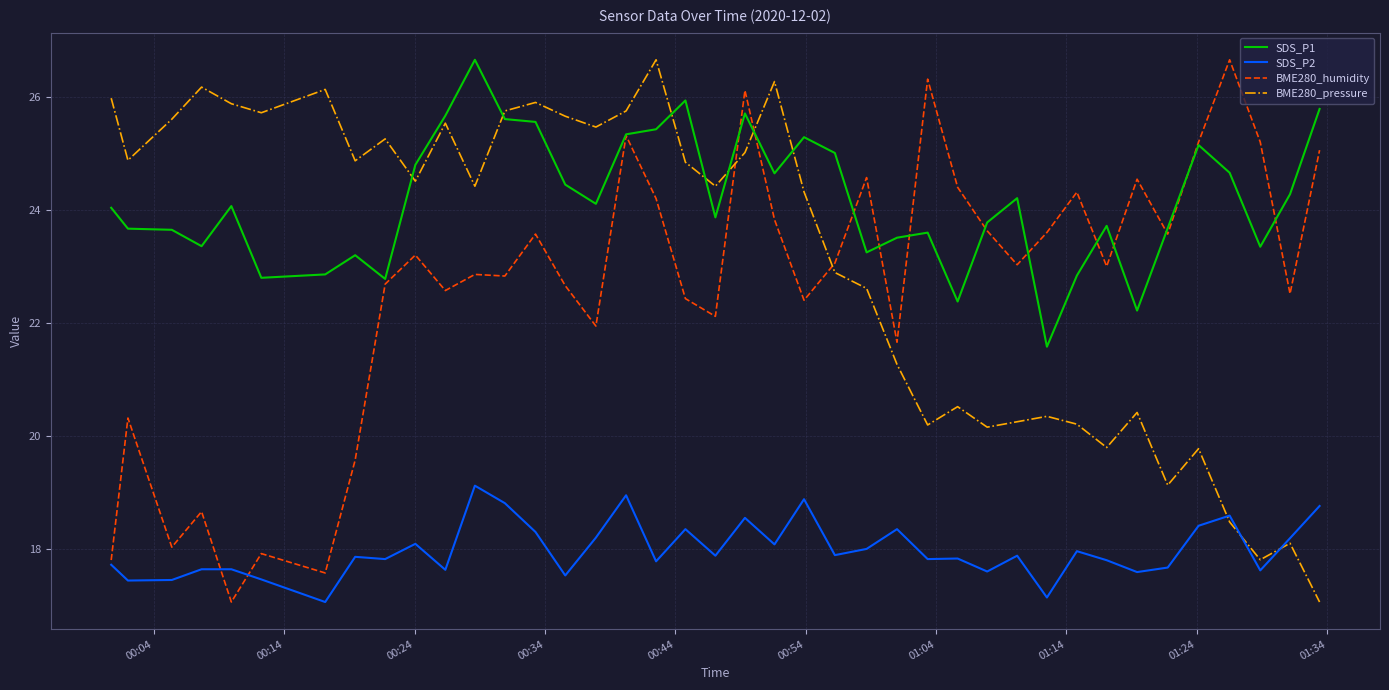

True or false: SDS_P1 and SDS_P2 intersect in this chart.

False